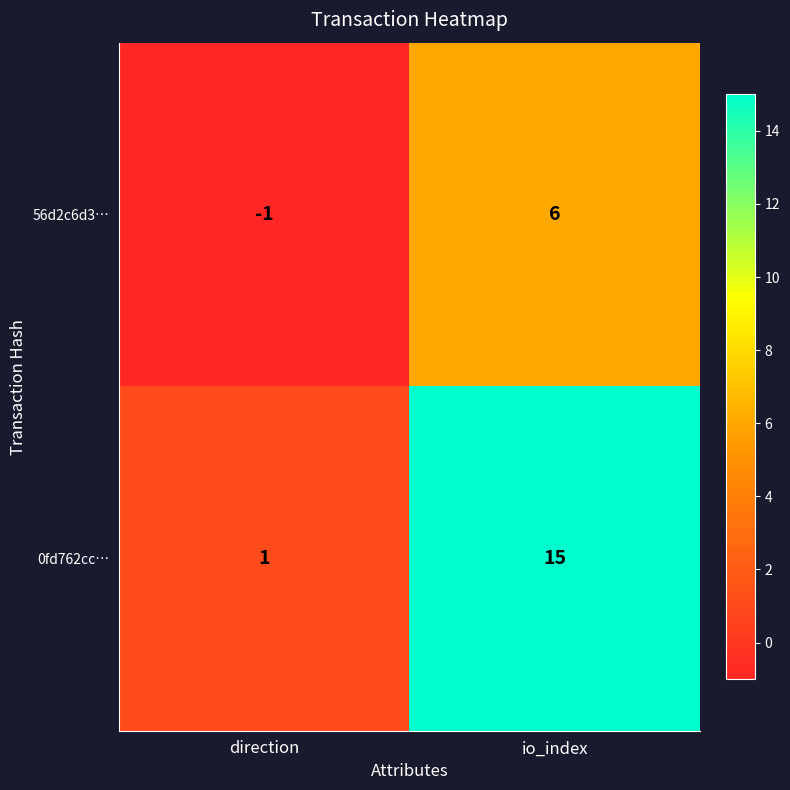

At how many categories does at least one series exceed 3?

1